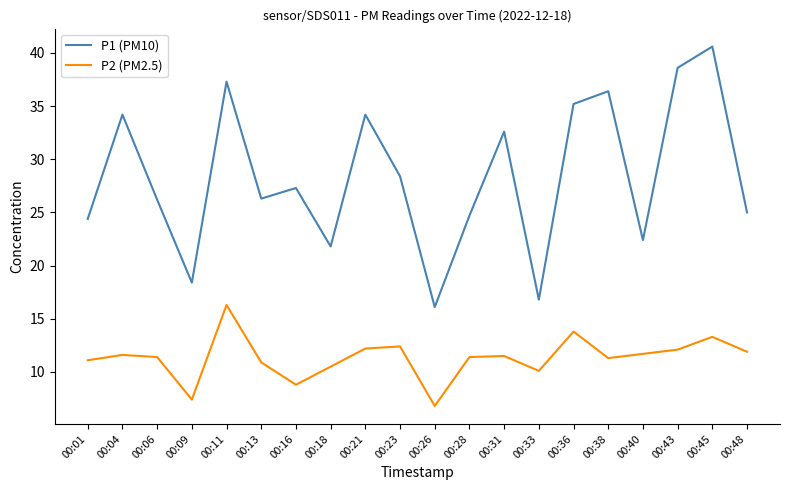

What is the maximum value shown in the chart?

40.6